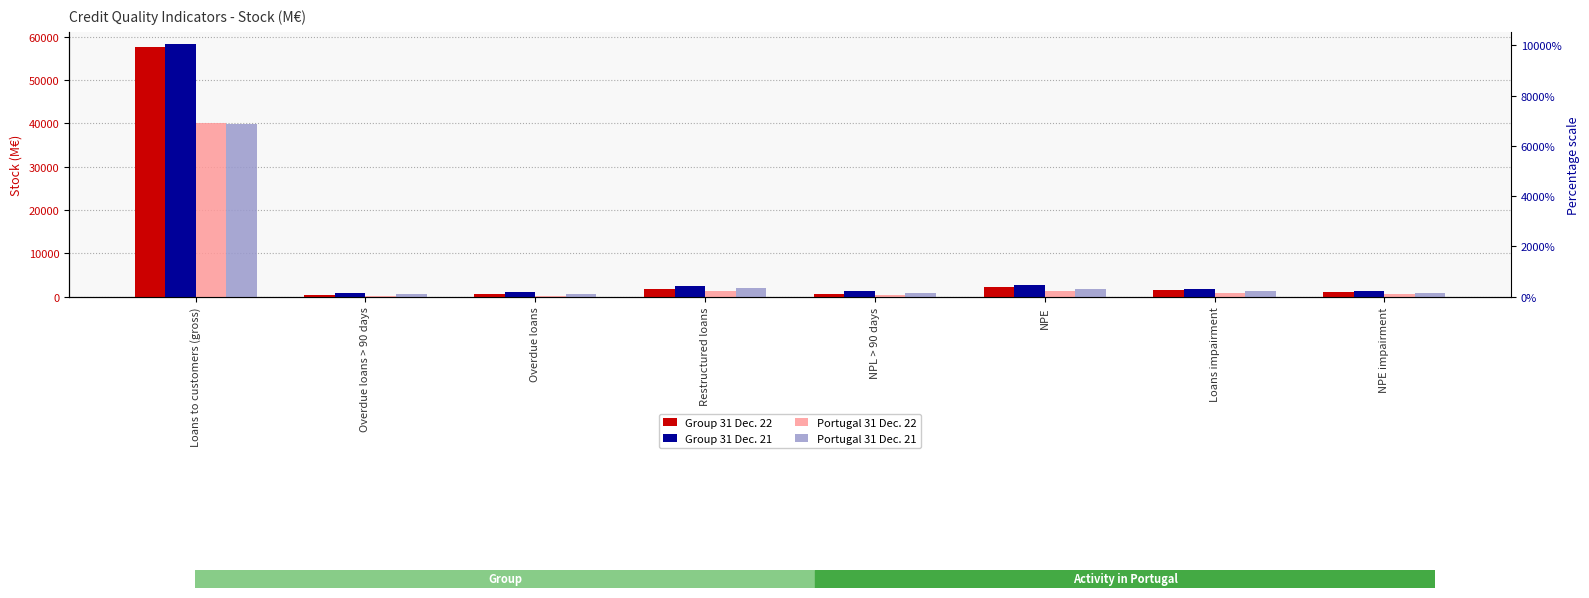

Does the chart contain any negative values?

No